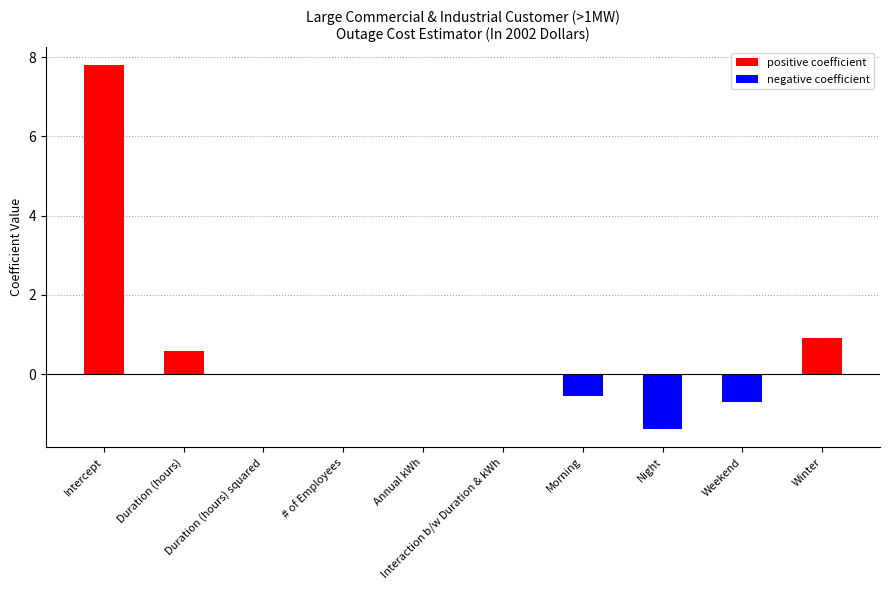

What is the difference between the values at Intercept and # of Employees?

7.8